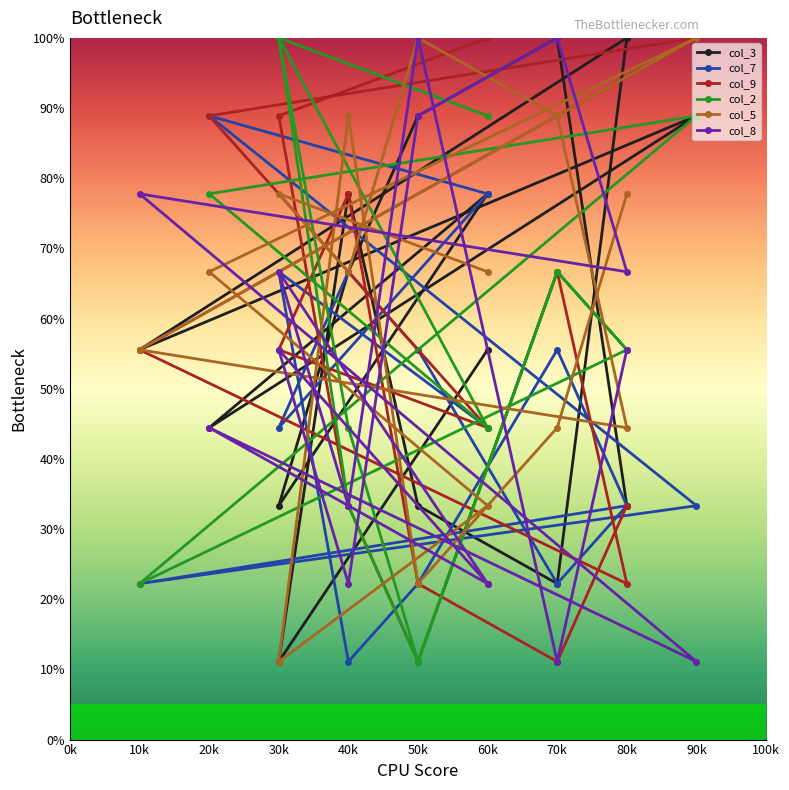

What is the spread (max minus min) of values at 70k?

77.8